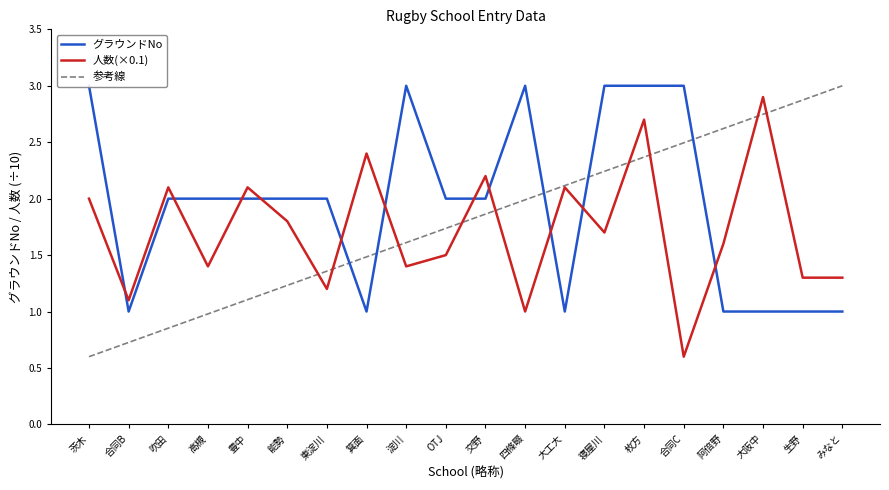

At how many categories does at least one series exceed 2?

15